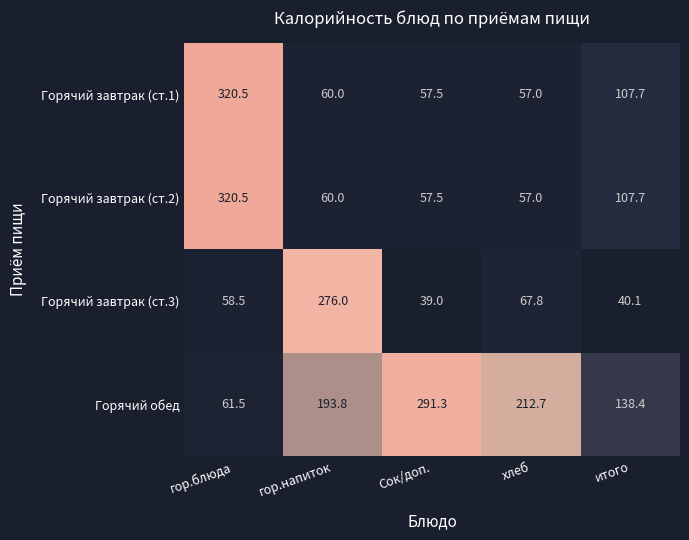

What is the total value across all series at итого?

393.9